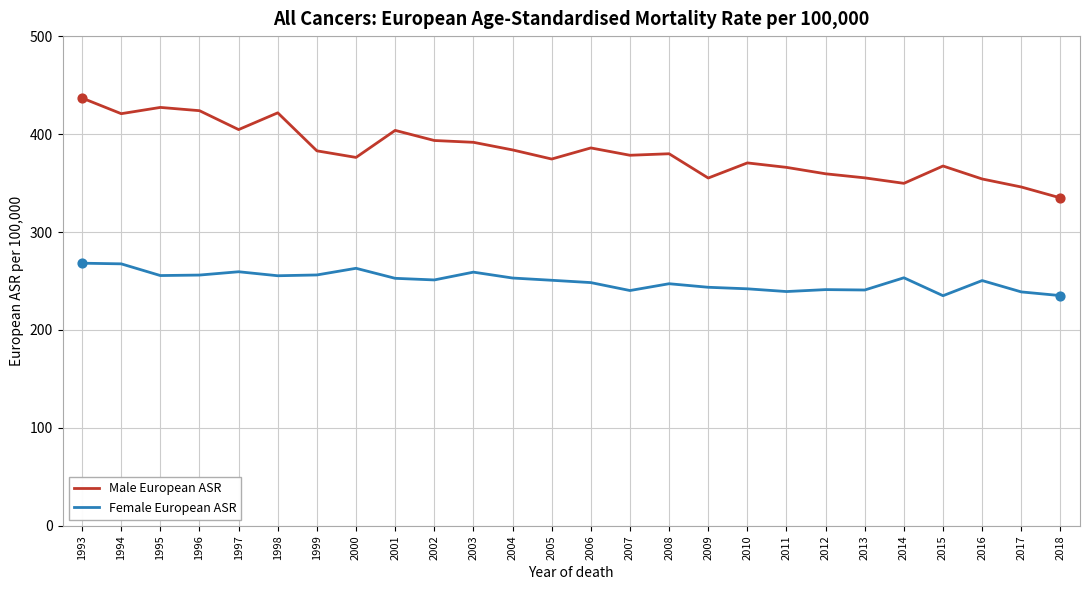

Which series has the largest total across all categories?

Male European ASR